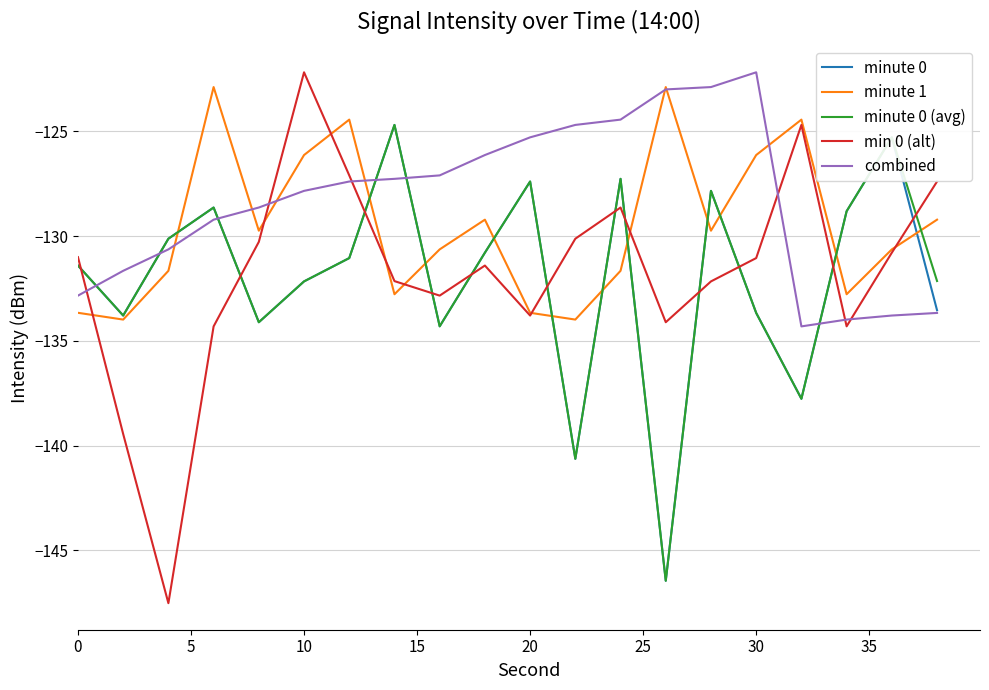

What is the smallest value displayed?

-147.5